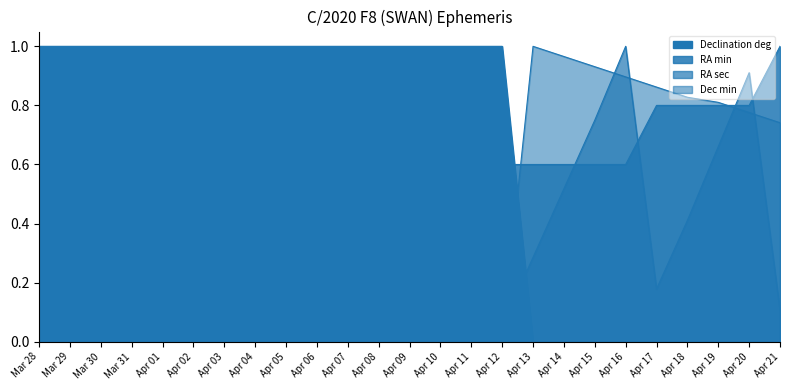

At Mar 28, list the series in order from largest to smallest.

Declination deg, Dec min, RA sec, RA min